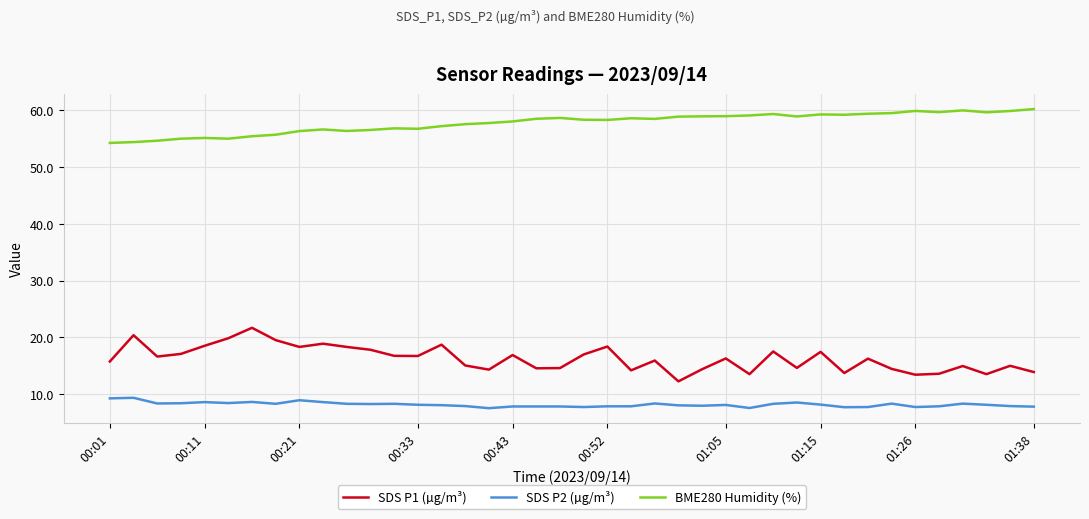

Which series has the widest spread of values?

SDS P1 (µg/m³)